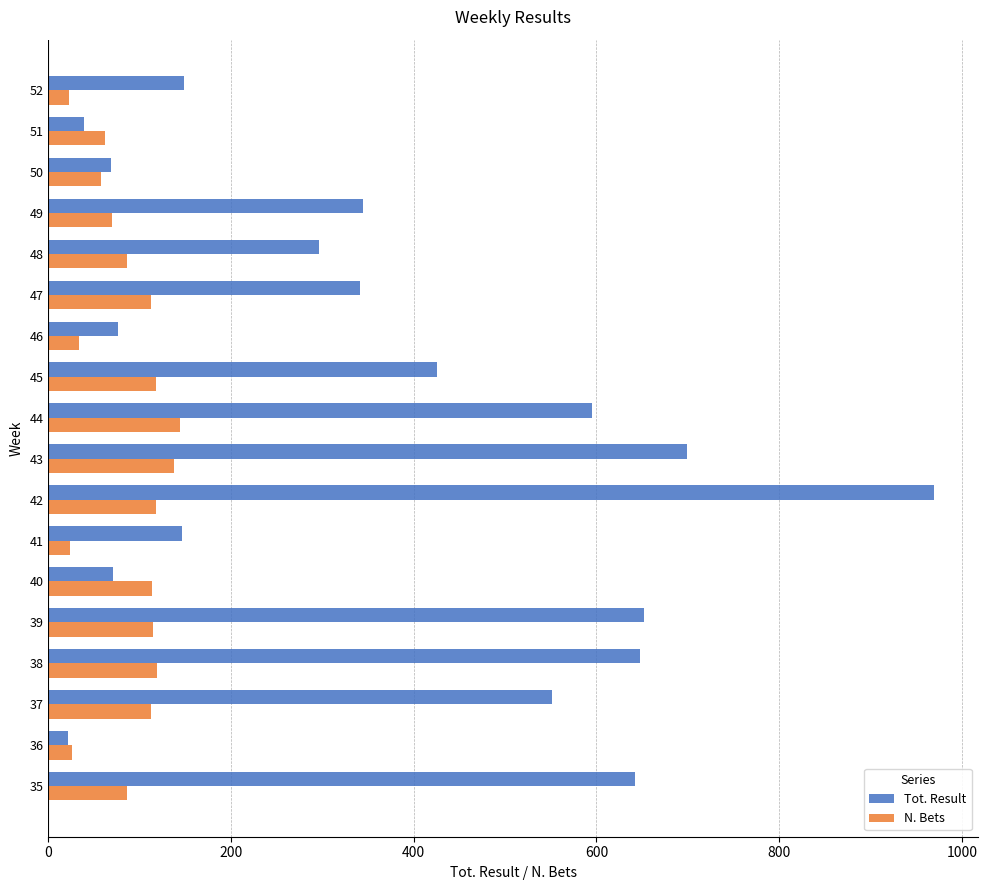

List the series in order of their overall mean, lowest first.

N. Bets, Tot. Result